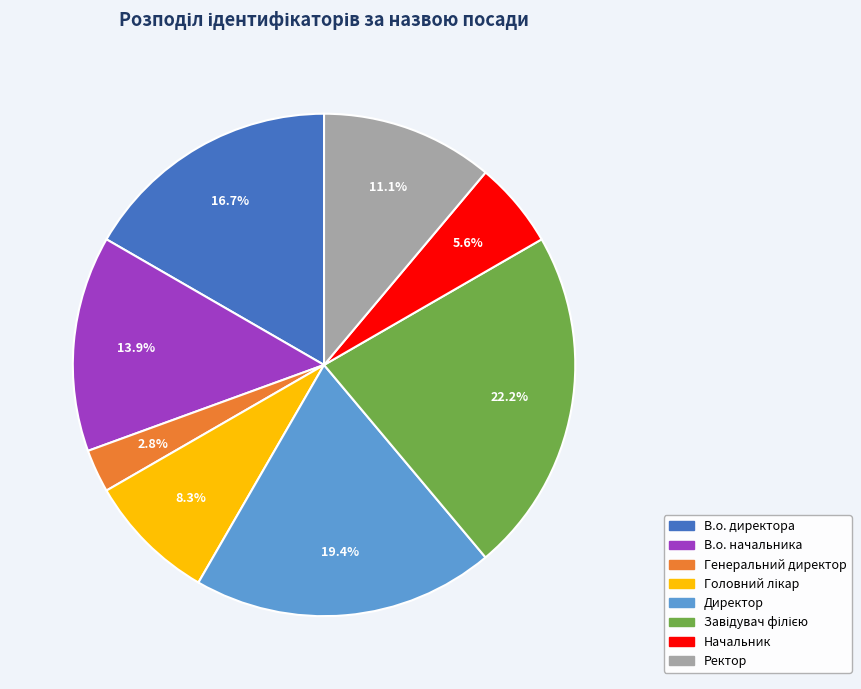

Which slice is the smallest?

Генеральний директор